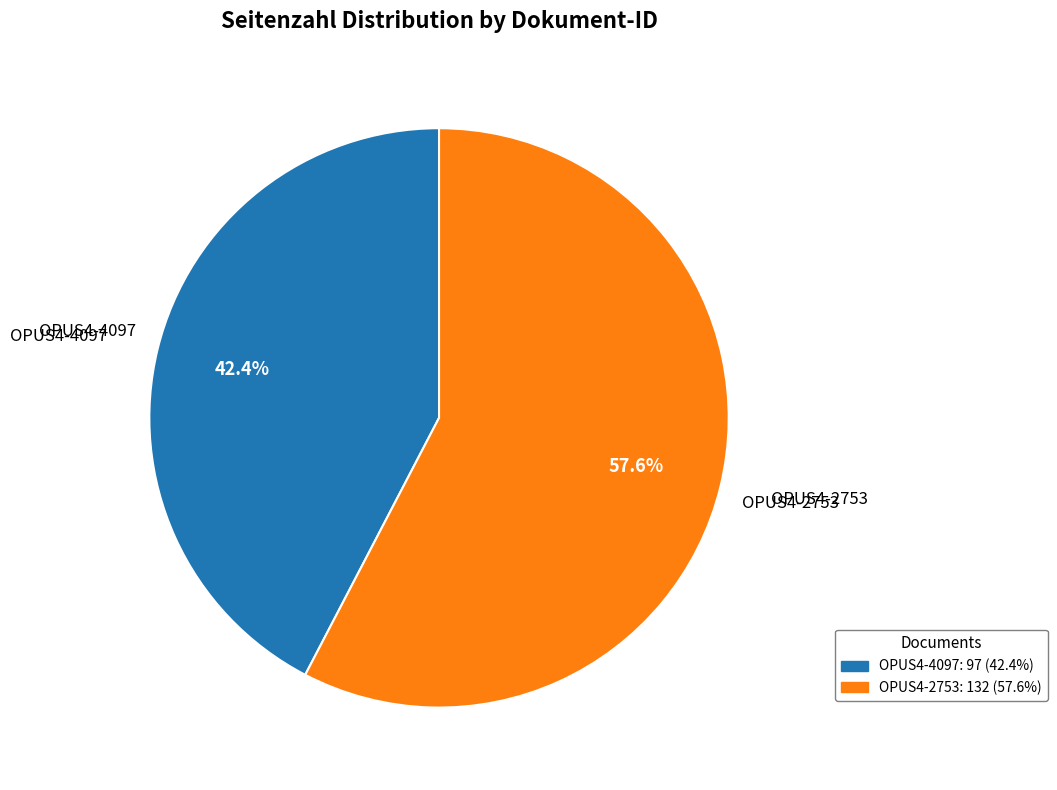

What is the ratio of the value at OPUS4-4097 to the value at OPUS4-2753?

0.7